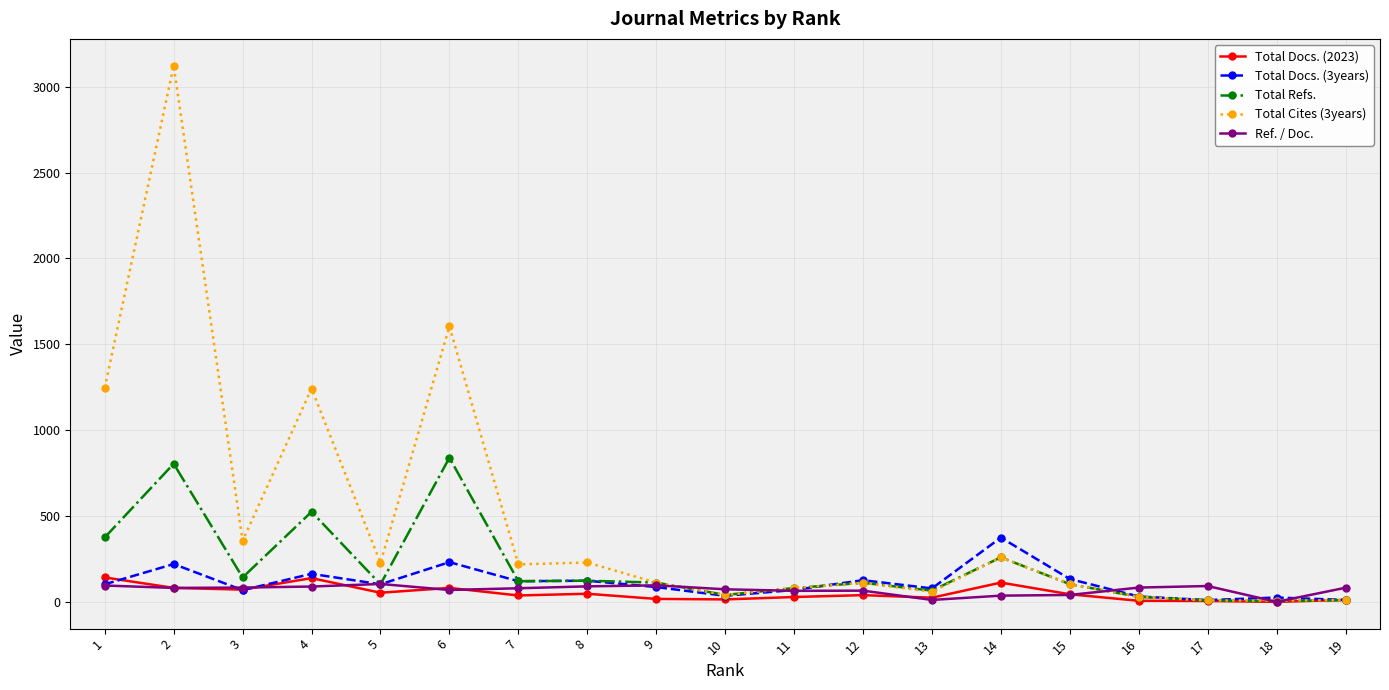

The value of Ref. / Doc. at 1 is 95. True or false?

True